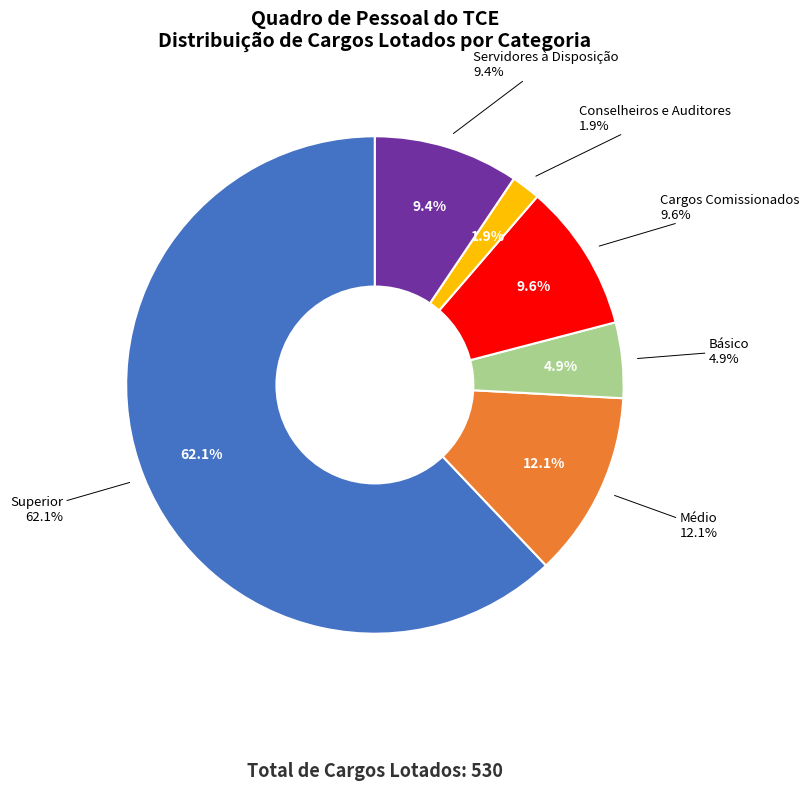

Which slice is the largest?

Superior